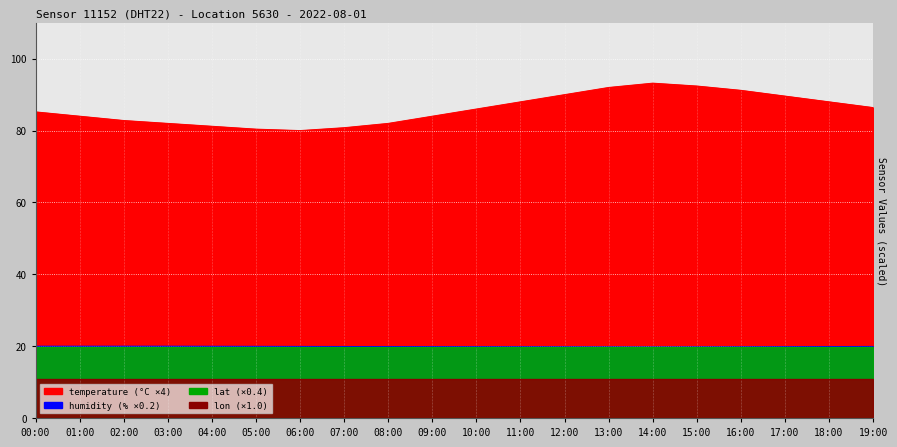

Does the chart display data point markers on the line(s)?

No